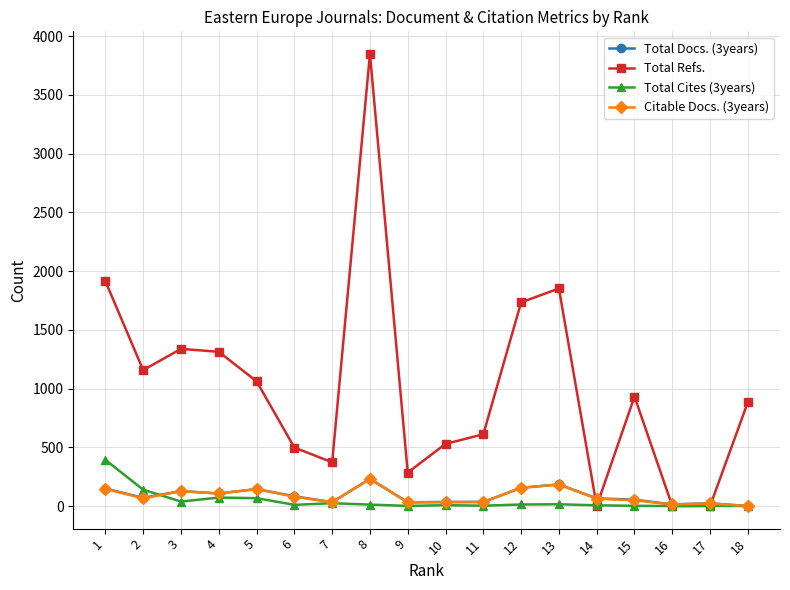

Which series has the largest total across all categories?

Total Refs.